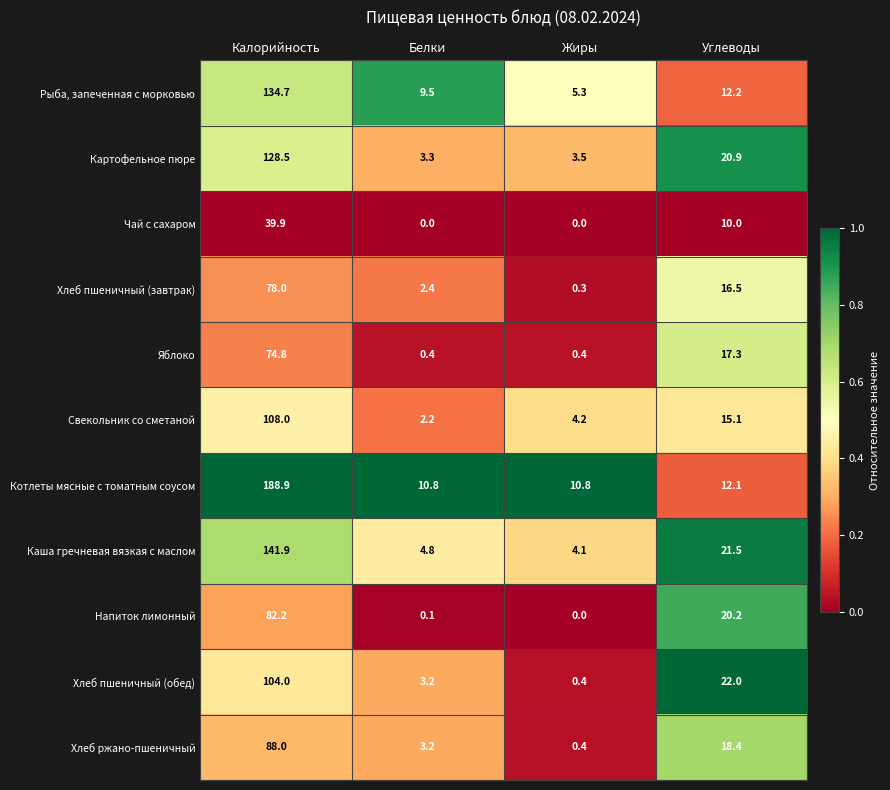

At Калорийность, list the series in order from smallest to largest.

Чай с сахаром, Яблоко, Хлеб пшеничный (завтрак), Напиток лимонный, Хлеб ржано-пшеничный, Хлеб пшеничный (обед), Свекольник со сметаной, Картофельное пюре, Рыба, запеченная с морковью, Каша гречневая вязкая с маслом, Котлеты мясные с томатным соусом